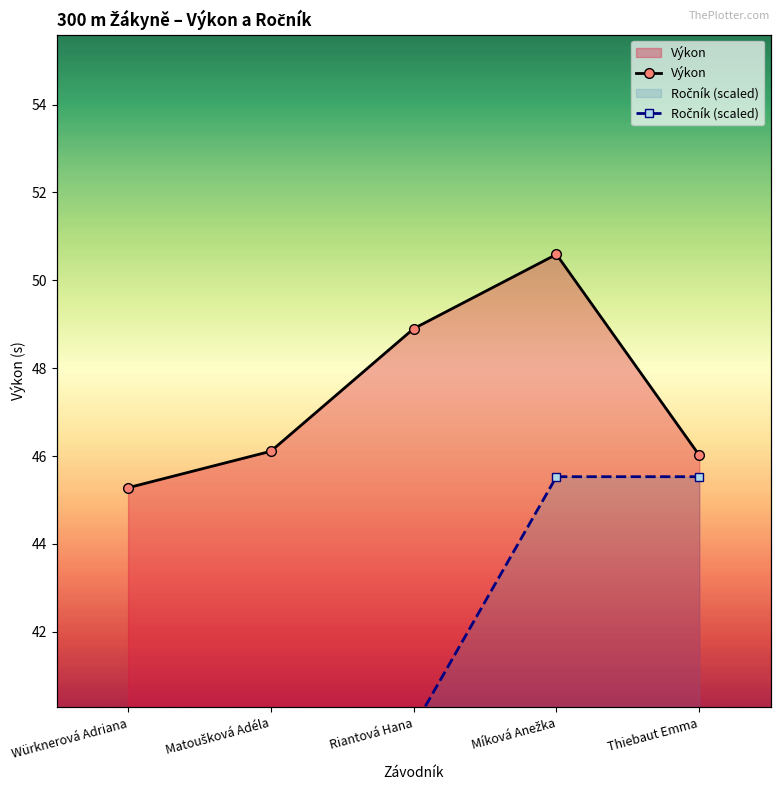

Rank the series at Würknerová Adriana from highest to lowest value.

Výkon, Ročník